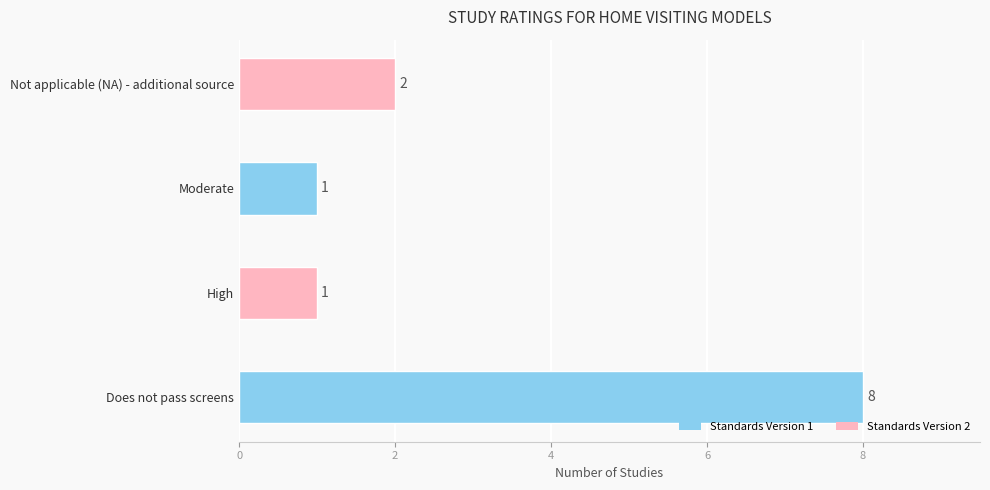

Reading bottom to top, extract all data points from this chart.

8	1	1	2